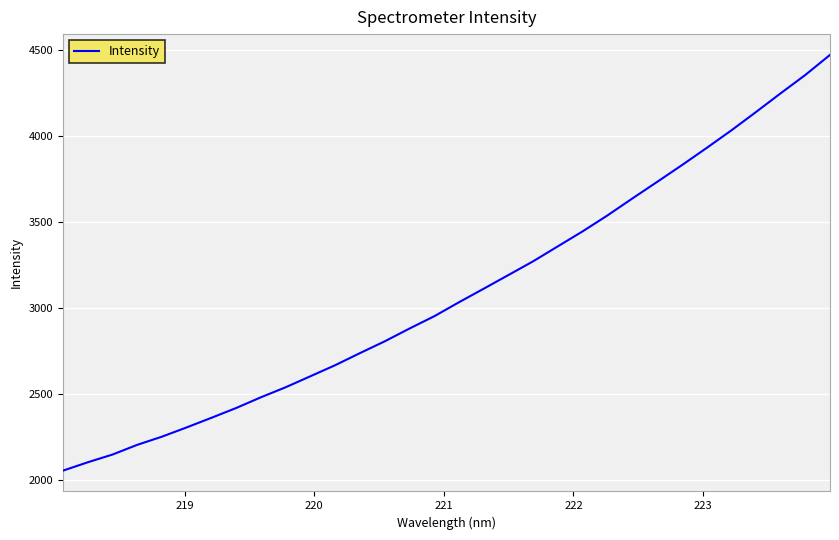

What is the difference between the maximum and minimum values?

2421.5